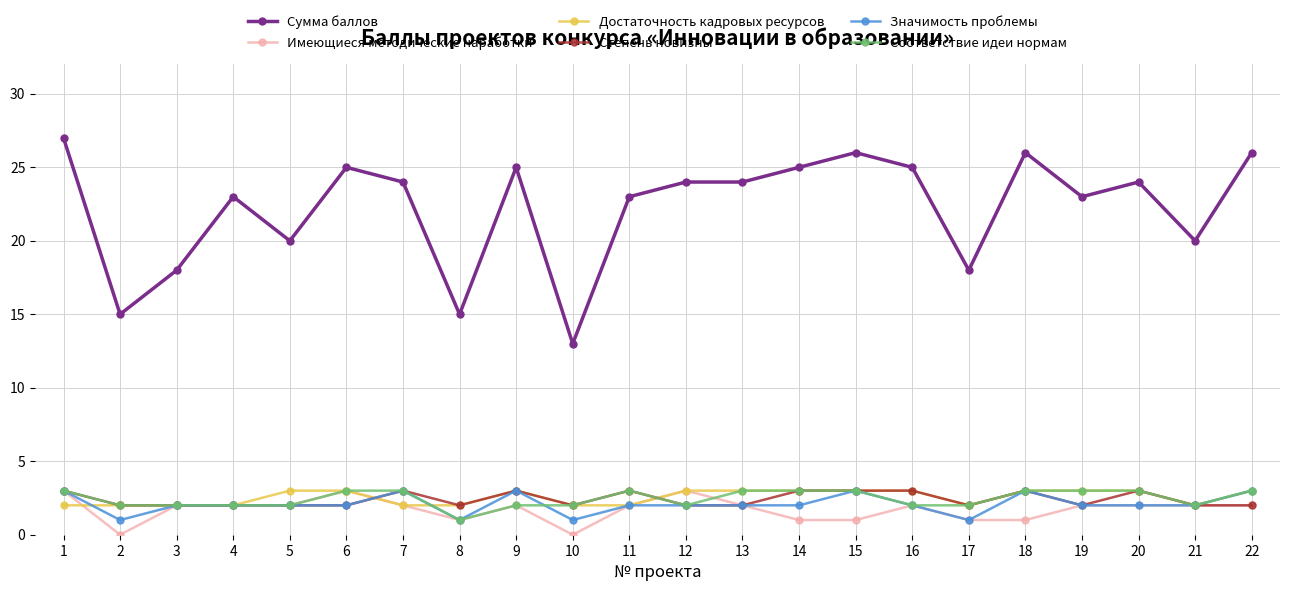

What is the sum of all Степень новизны values?

53